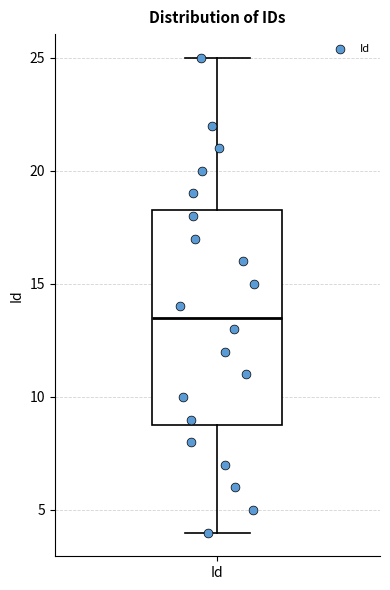

Transcribe this box plot: give where the median line is, the range the box spans, and where the two whiskers end, as read against the y-axis. The values are not printed on the chart, so give them approximately, as read against the axis.

median 13.5, box 9.0 to 18.5, whiskers 4.0 to 25.0